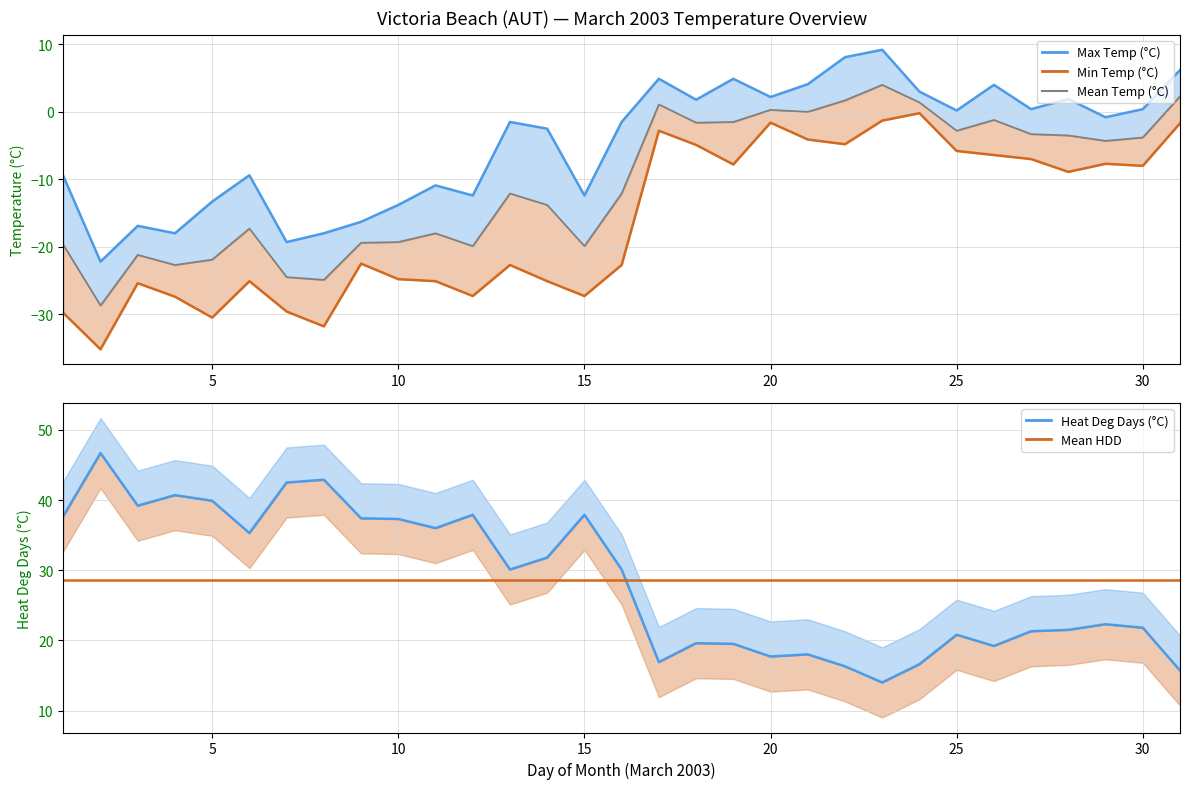

Between 26 and 13, which is larger?

26